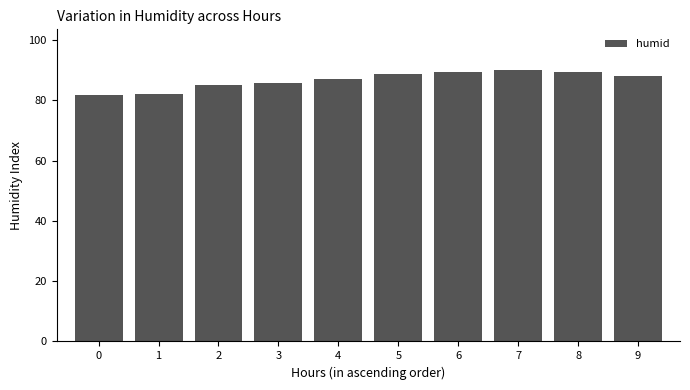

What is the minimum value shown in the chart?

81.9